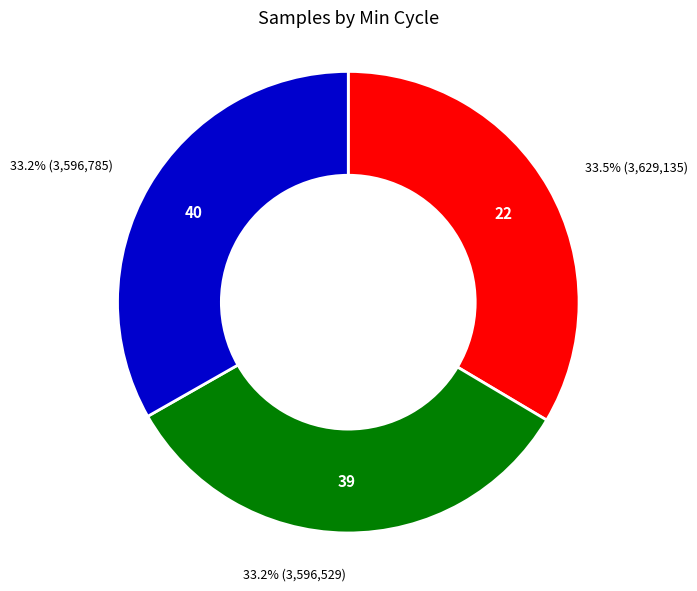

To the nearest percent, what is the average slice percentage?

33%